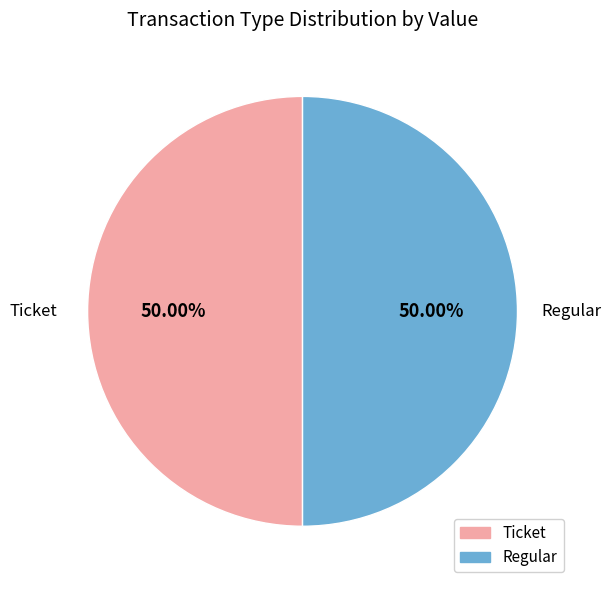

Count the number of slices in the pie.

2